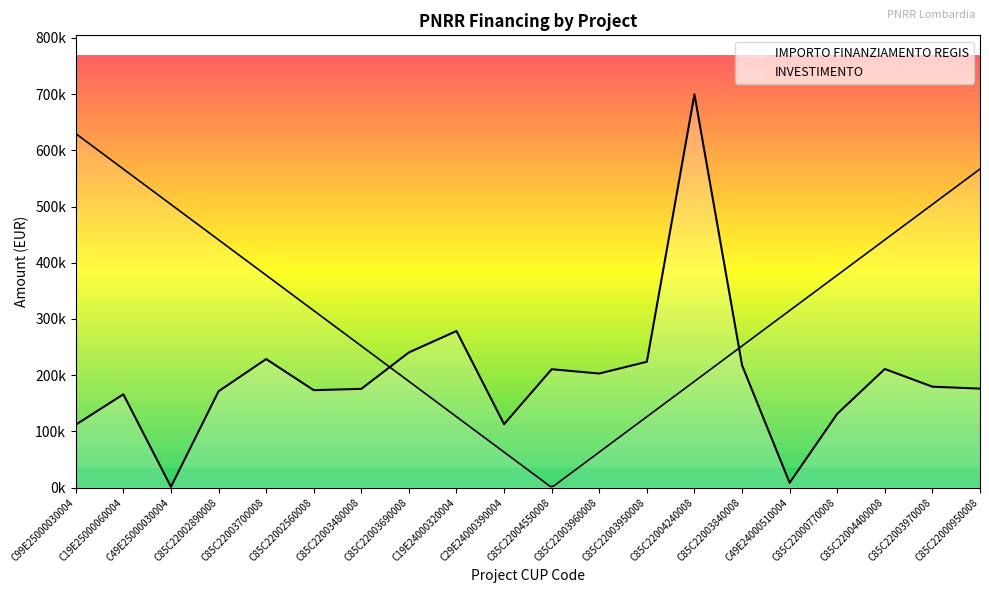

What is the value of the 8th point from the left?

240397.6